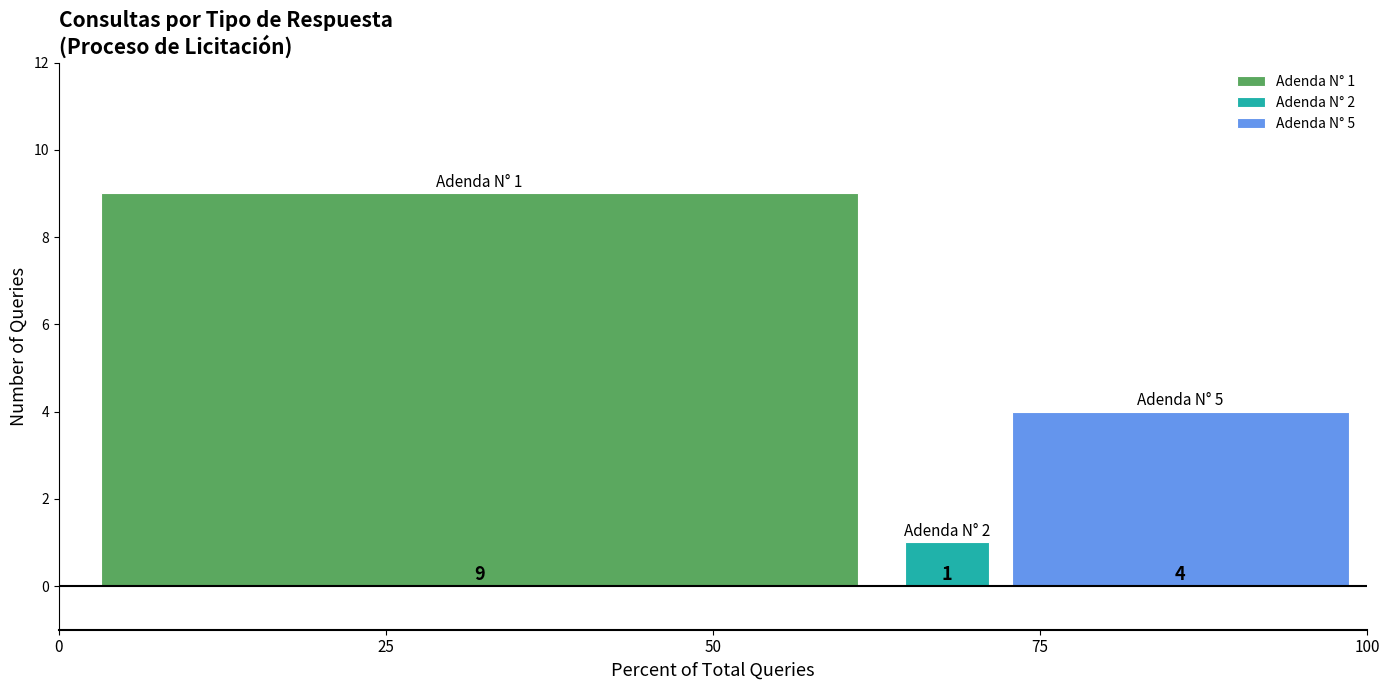

The value of Adenda N° 5 at 50 is 6. True or false?

False